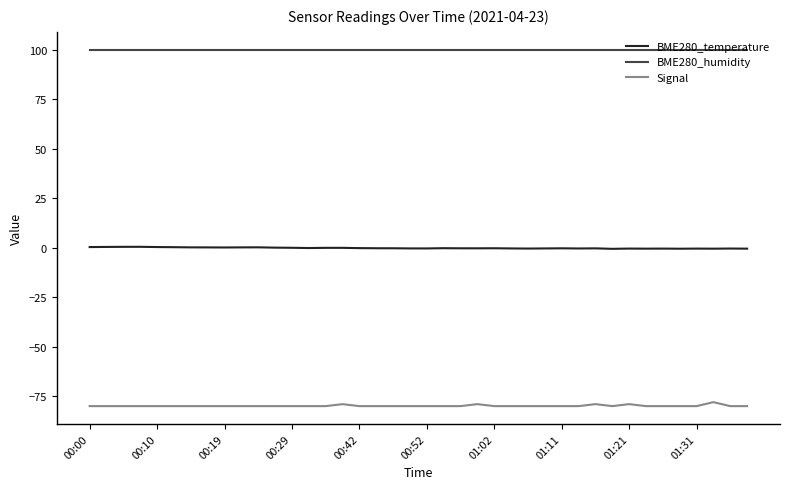

True or false: BME280_temperature and Signal cross at least once.

False